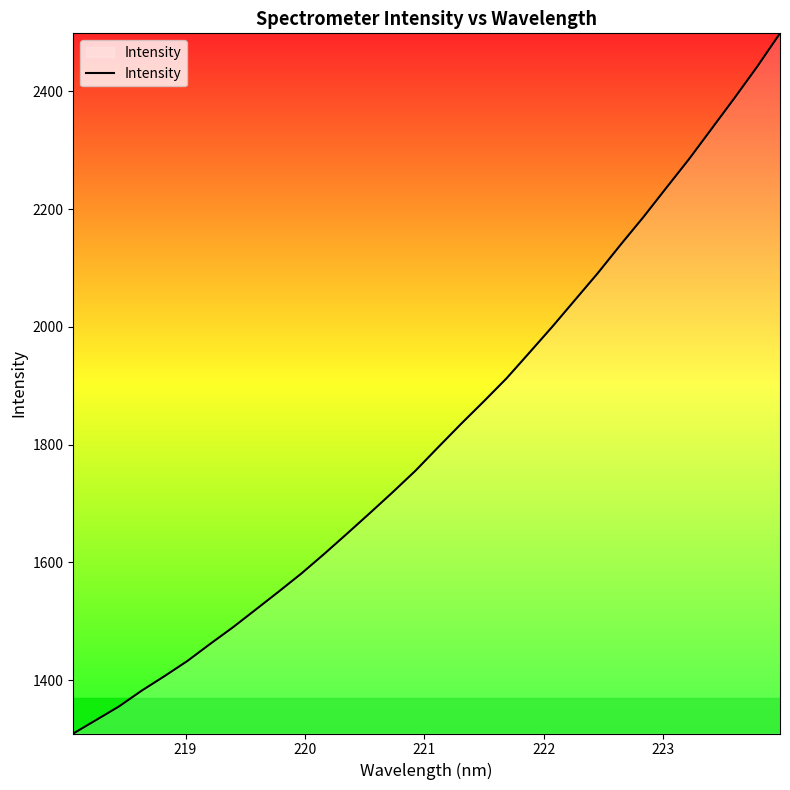

What is the difference between the maximum and minimum values?

1189.1